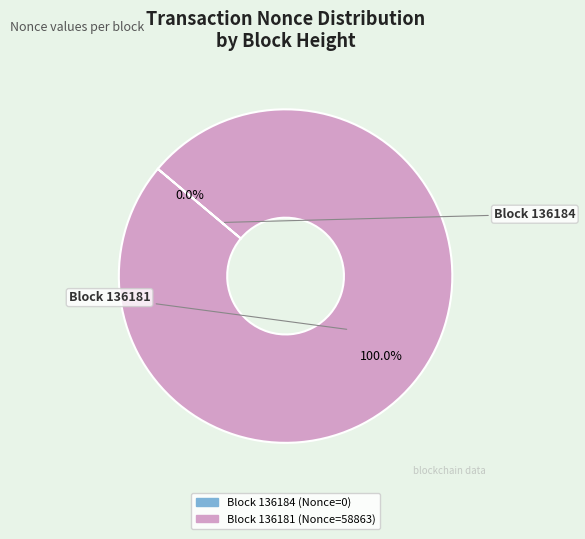

Count the number of slices in the pie.

2